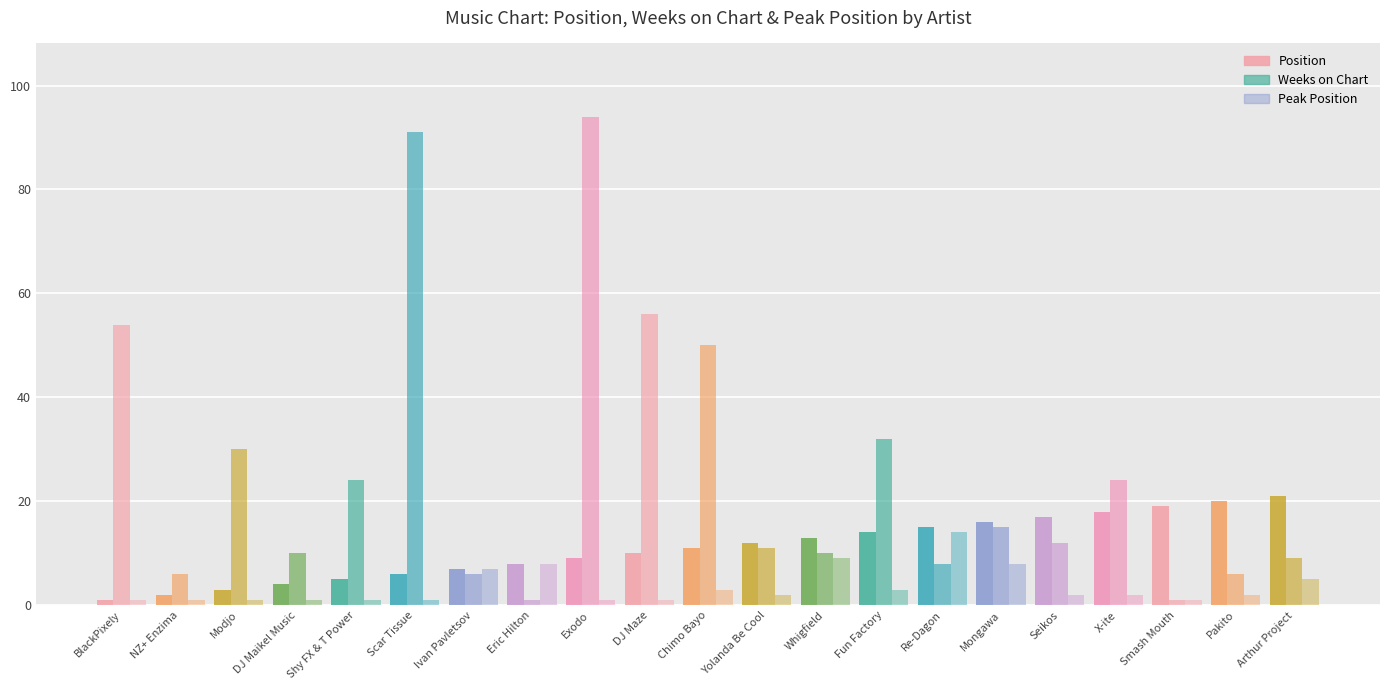

The value of Weeks on Chart at Whigfield is 10. True or false?

True